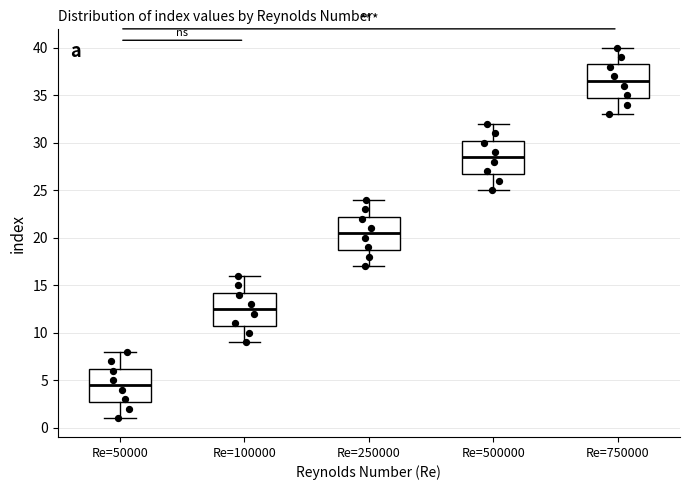

Where does the upper whisker of the box for Re=500000 end on the y-axis? The values are not printed on the chart, so give them approximately, as read against the axis.

32.0